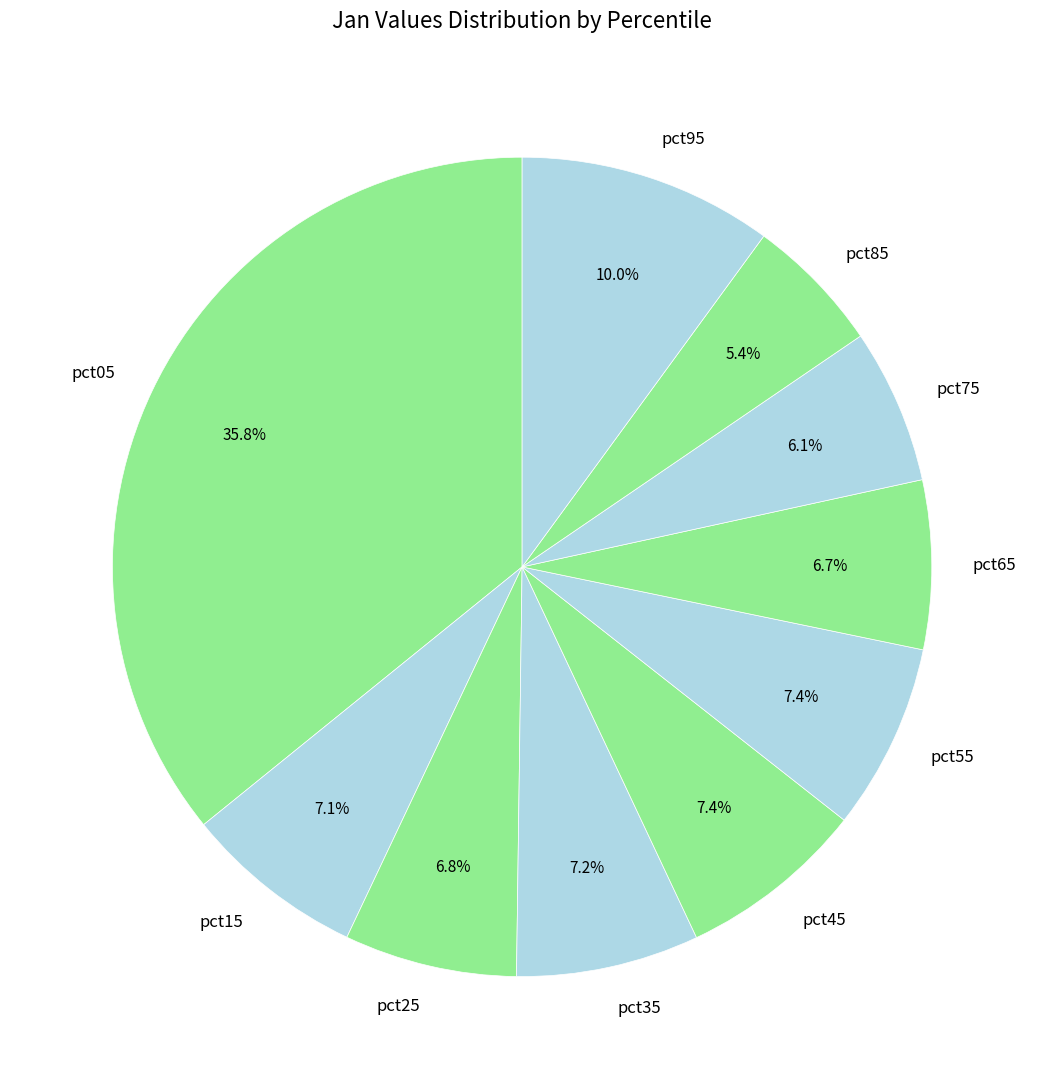

True or false: pct15 accounts for 1% of the total.

False